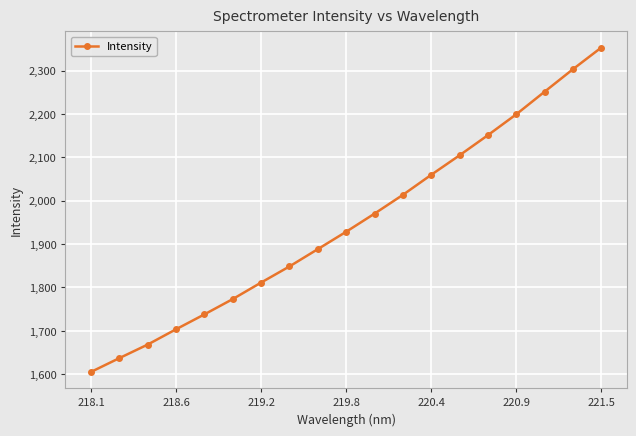

What is the sum of all values?

37009.1